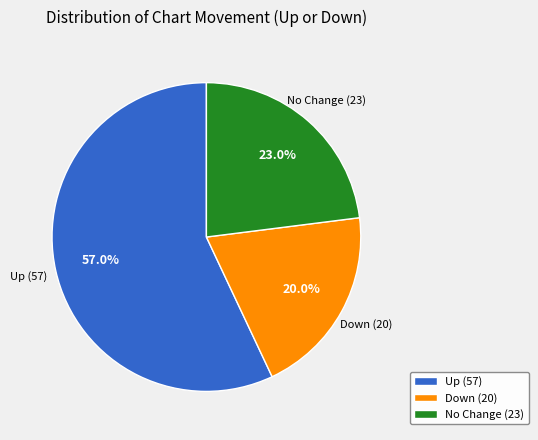

What is the largest slice in the pie chart?

Up (57)